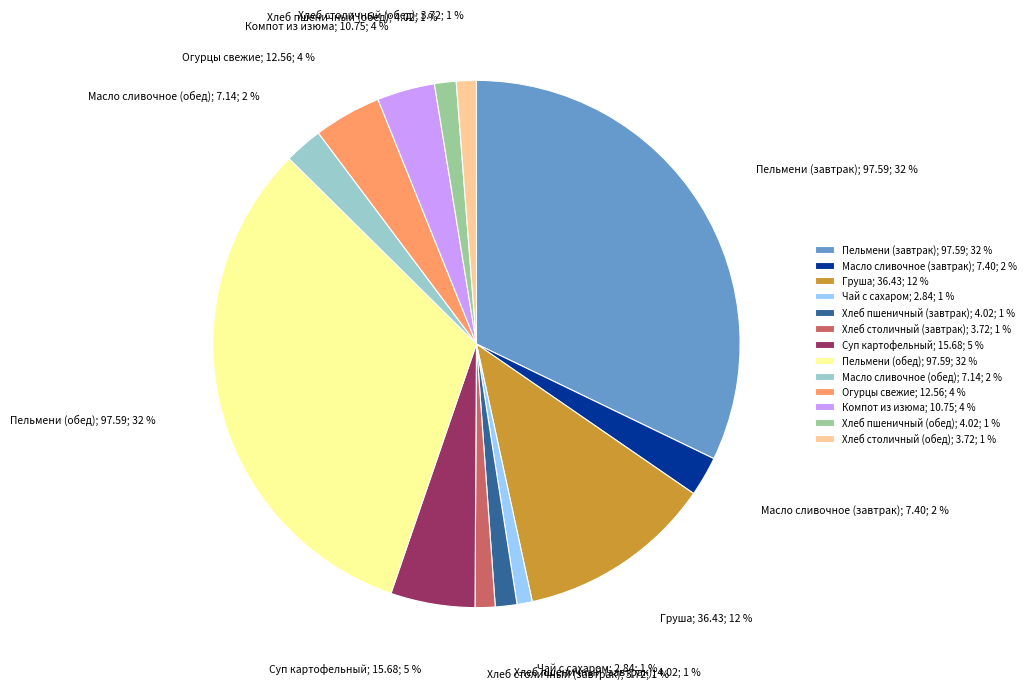

To the nearest percent, what is the combined percentage of Чай с сахаром and Хлеб пшеничный (обед)?

2%